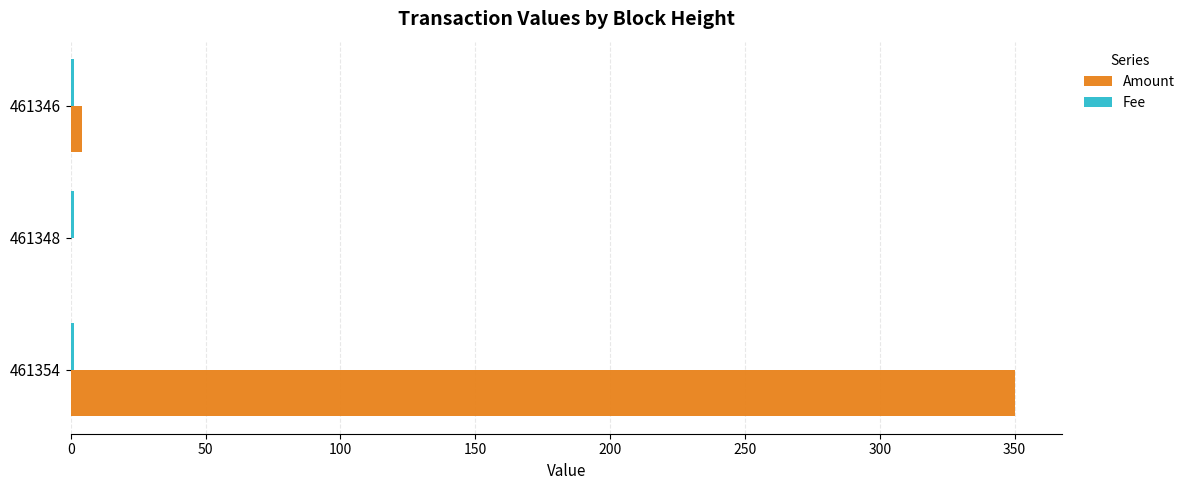

Where is Amount nearest to the value 175?

461346